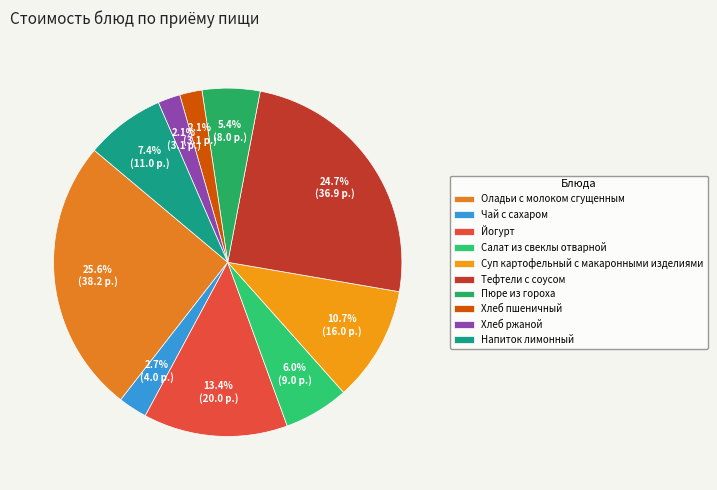

To the nearest percent, what is the average slice percentage?

10%